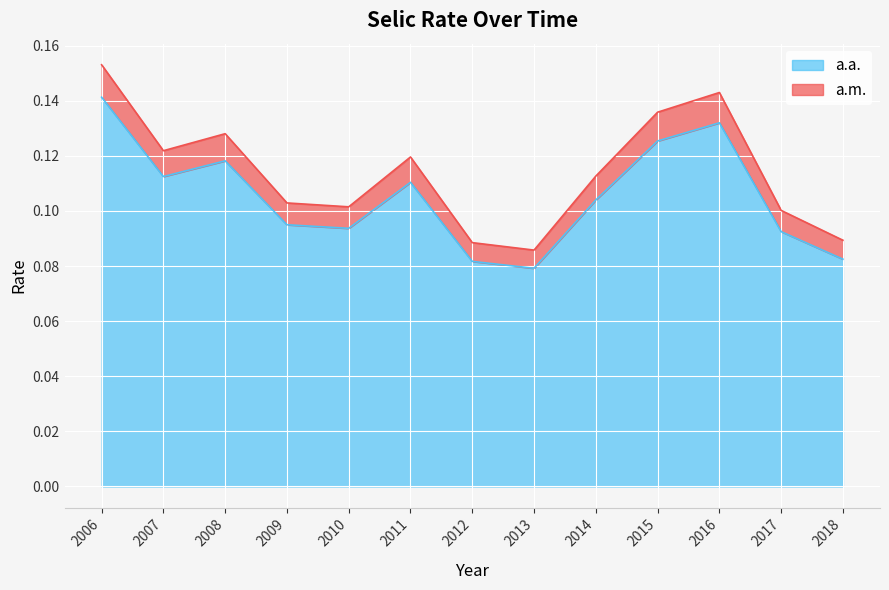

What is the value of the a.m. point at the 6th from the left?

0.1